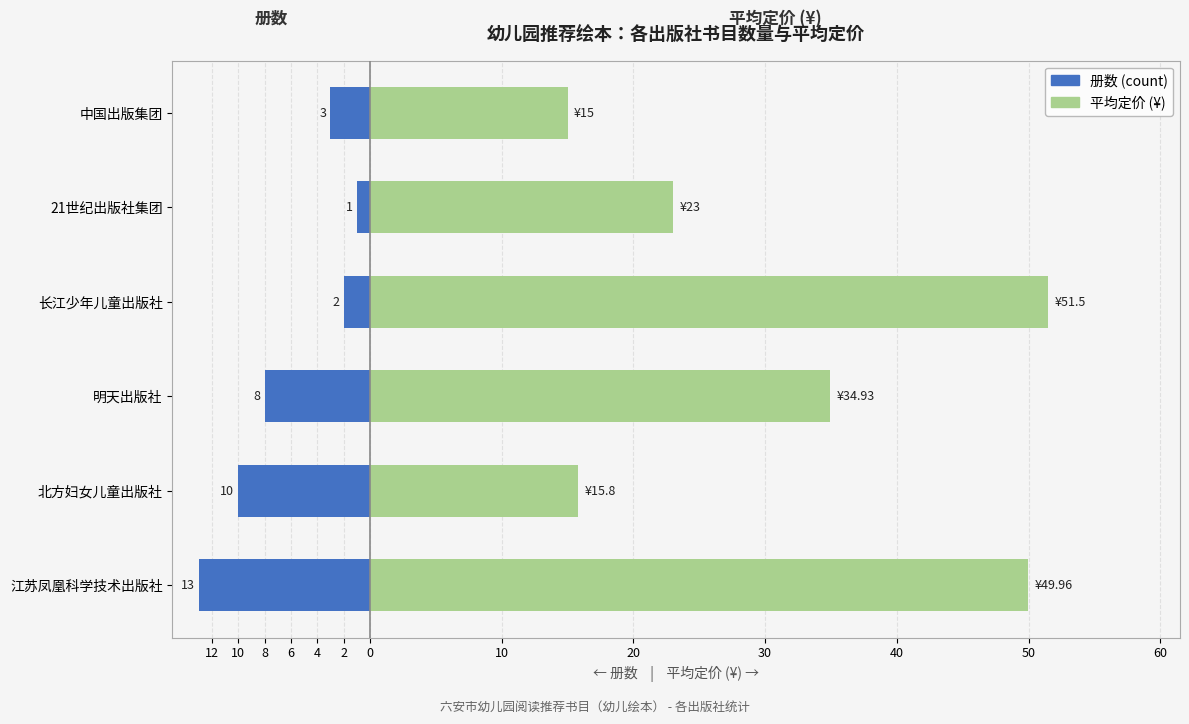

What is the approximate value of 册数 (count) at 中国出版集团?

-3.0